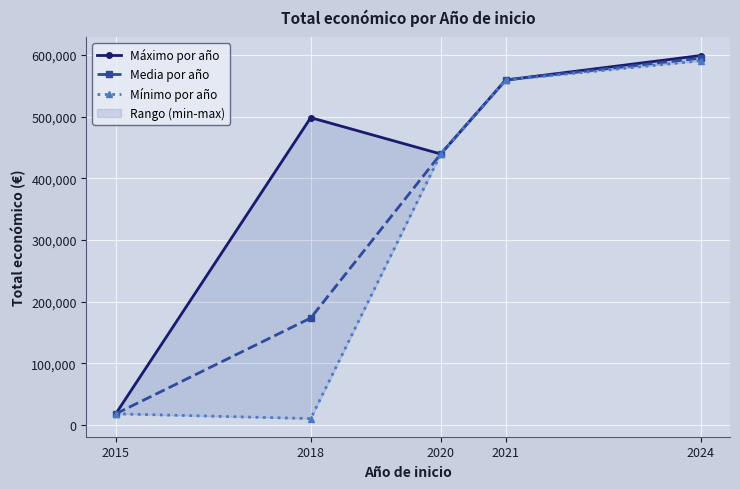

At how many categories does at least one series exceed 466570?

3